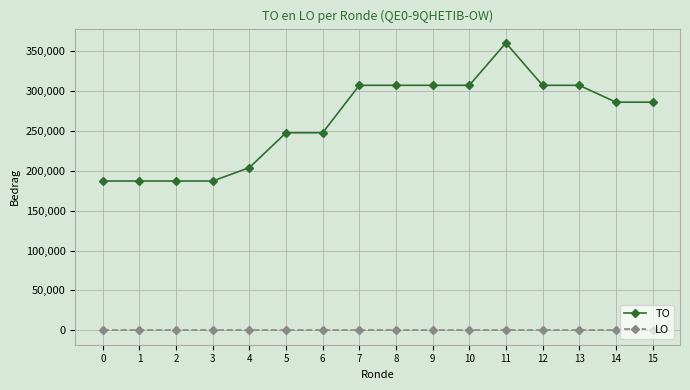

True or false: TO and LO intersect in this chart.

False